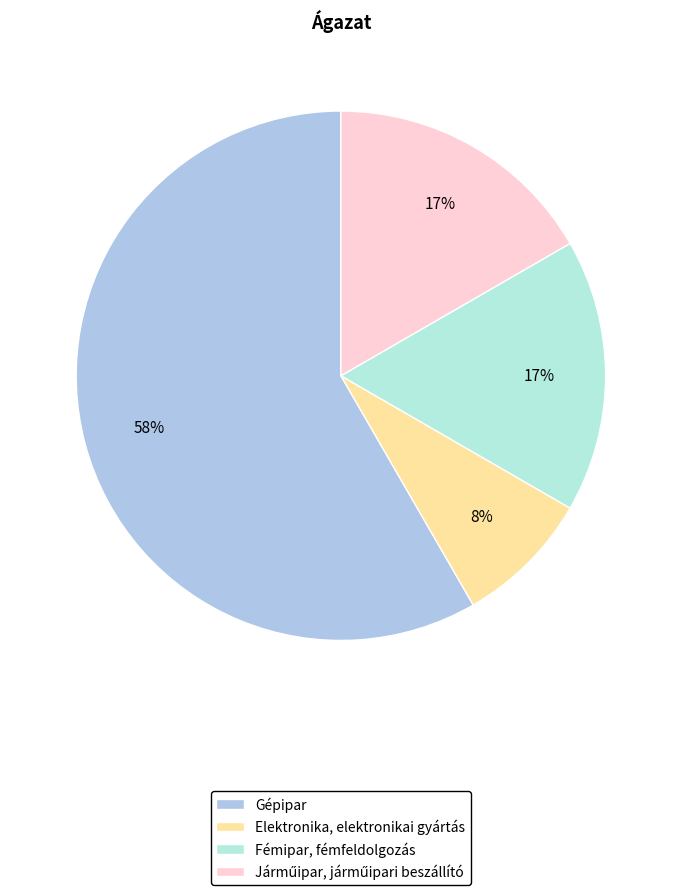

How many slices are in this pie chart?

4